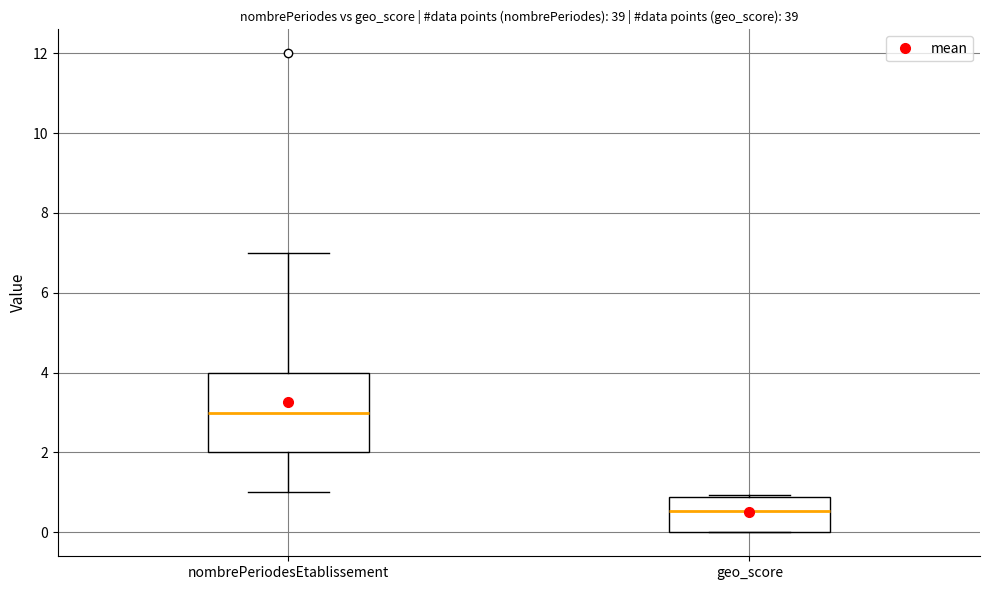

Which box's median line is the lowest?

geo_score